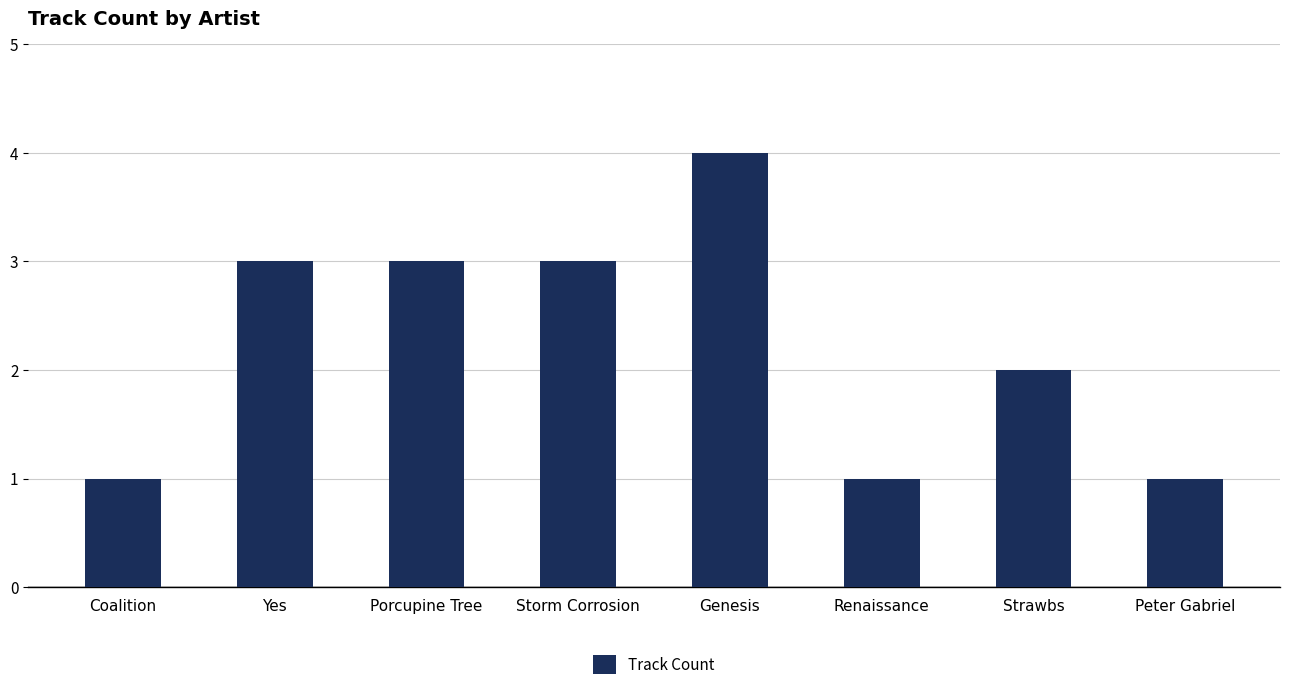

What is the greatest value displayed?

4